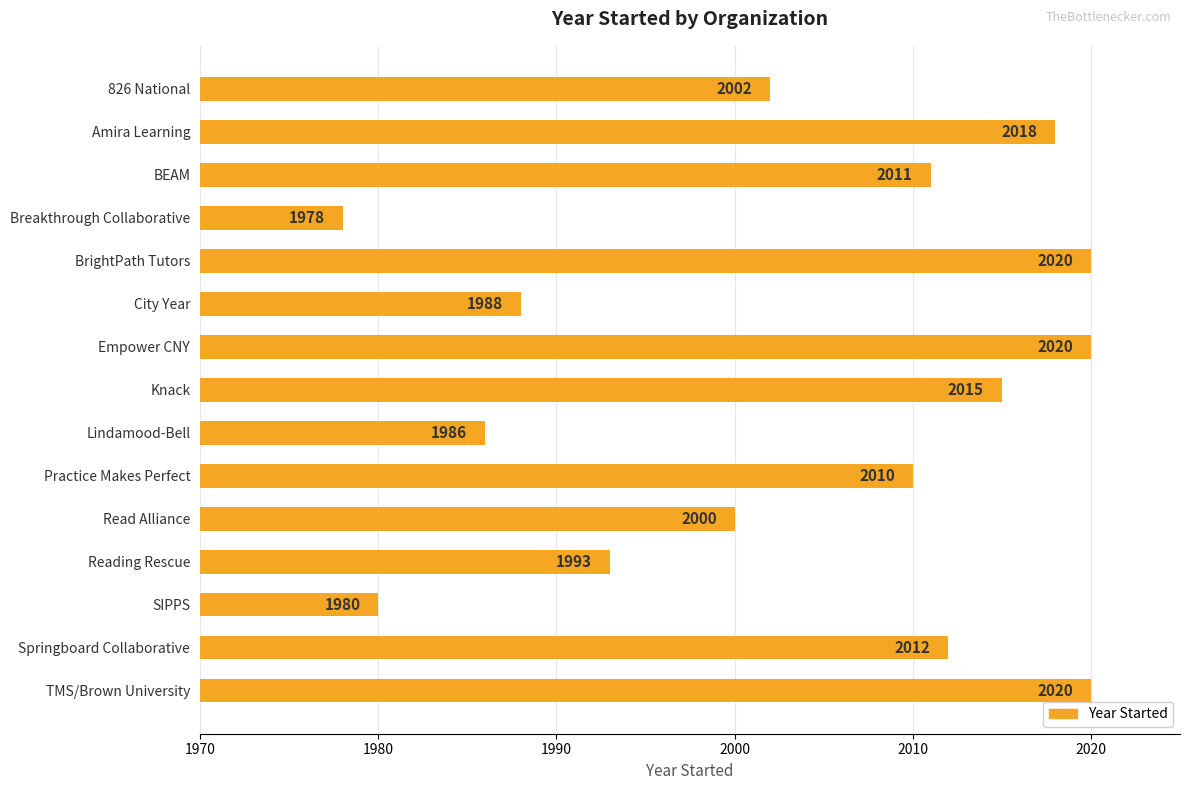

Between City Year and Lindamood-Bell, which is larger?

City Year